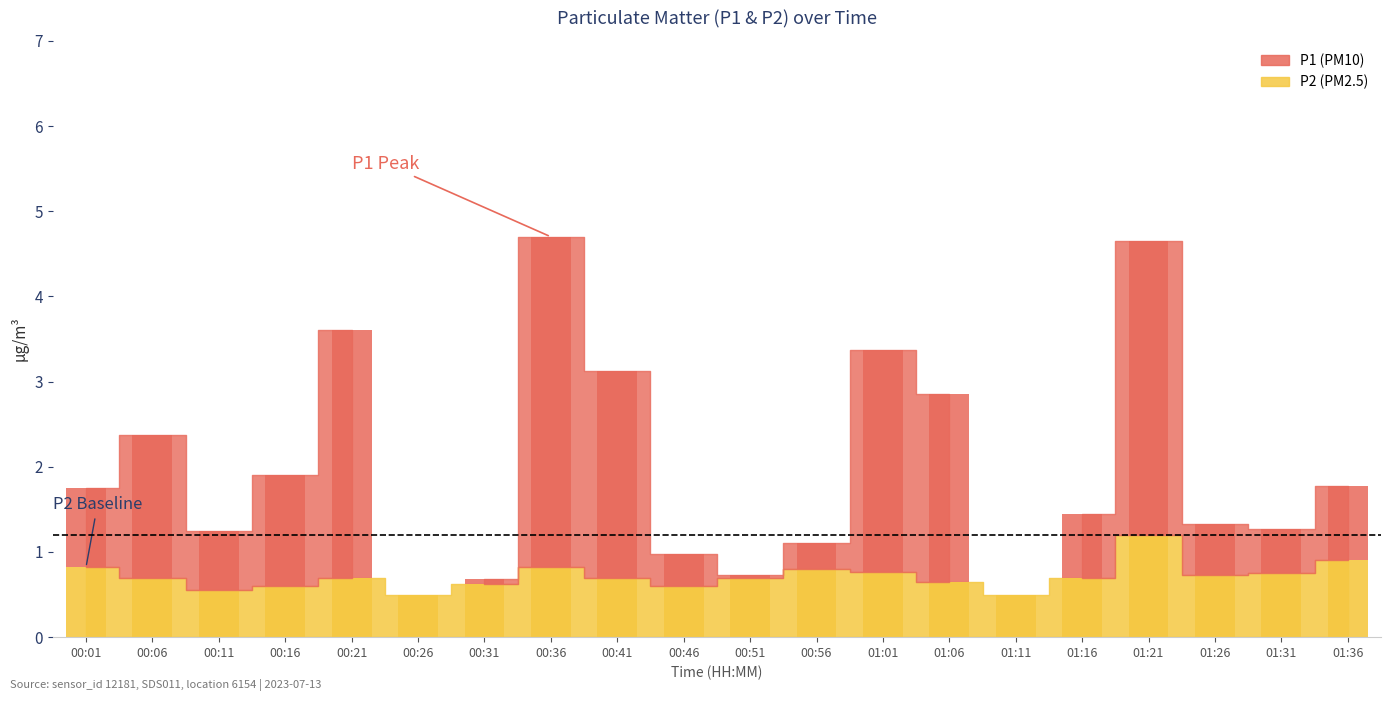

How many values in the P1 series exceed 0?

18